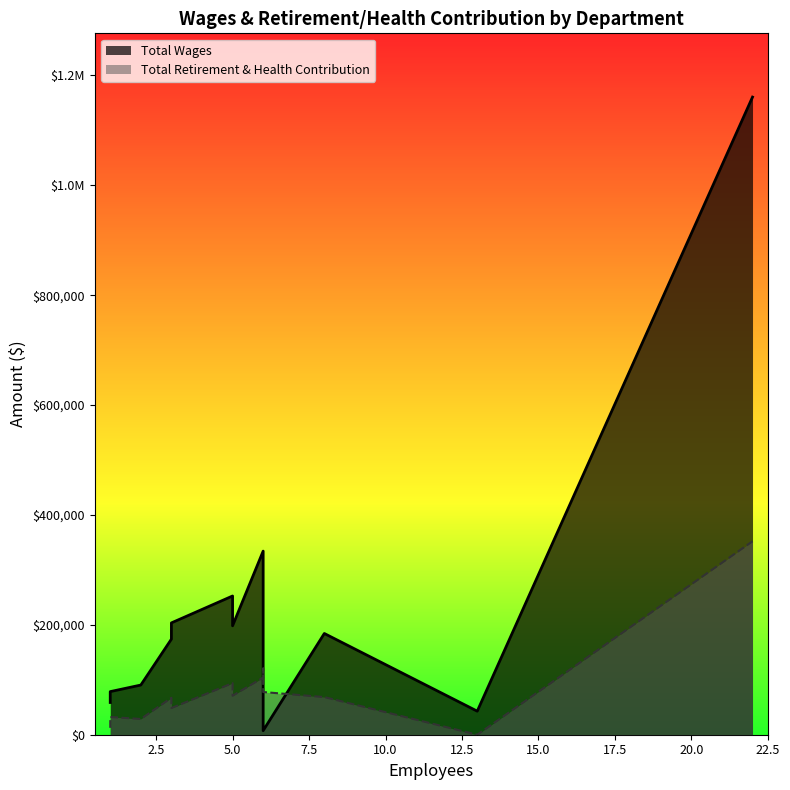

Reading left to right, extract all data points from this chart.

Total Wages: Police=1160519	Sewer=334161	Public Works=256293	Water=252491	General Administration=203537	Engineering=198214	Finance & Accounting=184233	Planning=173957	Code Enforcement=90412	Water/Sewer=78456	Personnel=58676	Swimming Pool=42851	City Council=7400
Total Retirement & Health Contribution: Police=352073	Sewer=104058	Public Works=120474	Water=93892	General Administration=48540	Engineering=70928	Finance & Accounting=68484	Planning=67190	Code Enforcement=28648	Water/Sewer=32300	Personnel=12516	Swimming Pool=0	City Council=77708